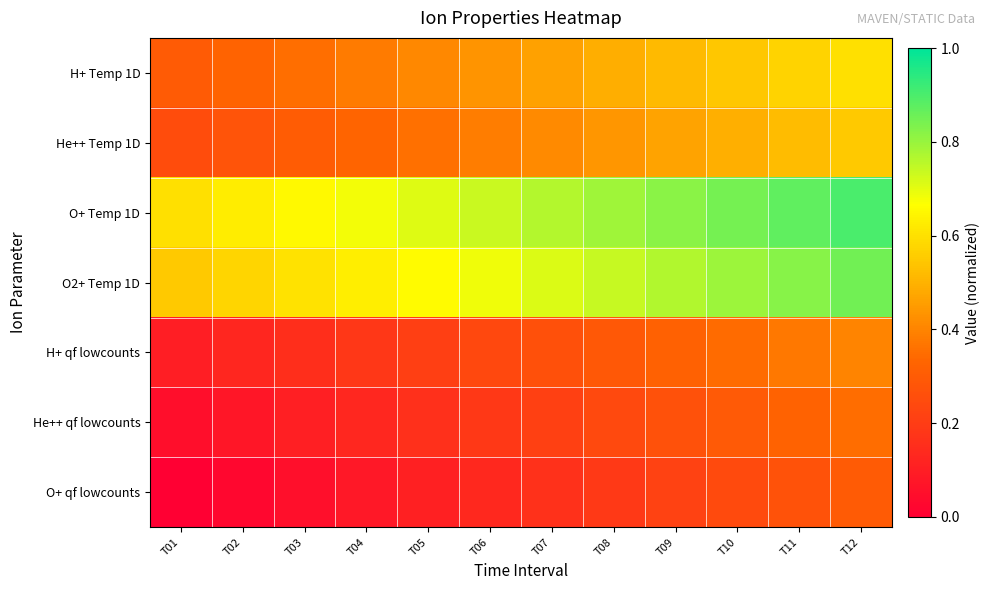

Reading right to left, transcribe all the data shown in this chart.

H+ Temp 1D: T12=0.6	T11=0.6	T10=0.5	T09=0.5	T08=0.5	T07=0.5	T06=0.4	T05=0.4	T04=0.4	T03=0.4	T02=0.3	T01=0.3
He++ Temp 1D: T12=0.6	T11=0.5	T10=0.5	T09=0.5	T08=0.4	T07=0.4	T06=0.4	T05=0.4	T04=0.3	T03=0.3	T02=0.3	T01=0.2
O+ Temp 1D: T12=0.9	T11=0.9	T10=0.8	T09=0.8	T08=0.8	T07=0.8	T06=0.7	T05=0.7	T04=0.7	T03=0.7	T02=0.6	T01=0.6
O2+ Temp 1D: T12=0.8	T11=0.8	T10=0.8	T09=0.8	T08=0.7	T07=0.7	T06=0.7	T05=0.7	T04=0.6	T03=0.6	T02=0.6	T01=0.6
H+ qf lowcounts: T12=0.4	T11=0.4	T10=0.3	T09=0.3	T08=0.3	T07=0.3	T06=0.2	T05=0.2	T04=0.2	T03=0.2	T02=0.1	T01=0.1
He++ qf lowcounts: T12=0.4	T11=0.3	T10=0.3	T09=0.3	T08=0.2	T07=0.2	T06=0.2	T05=0.2	T04=0.1	T03=0.1	T02=0.1	T01=0.1
O+ qf lowcounts: T12=0.3	T11=0.3	T10=0.2	T09=0.2	T08=0.2	T07=0.2	T06=0.1	T05=0.1	T04=0.1	T03=0.1	T02=0.0	T01=0.0